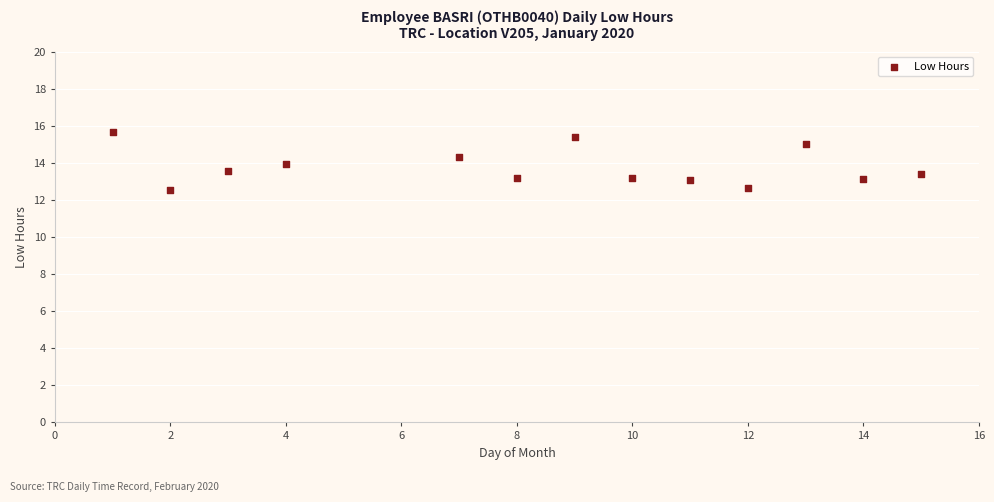

What is the range of X values (max minus min)?

14.0